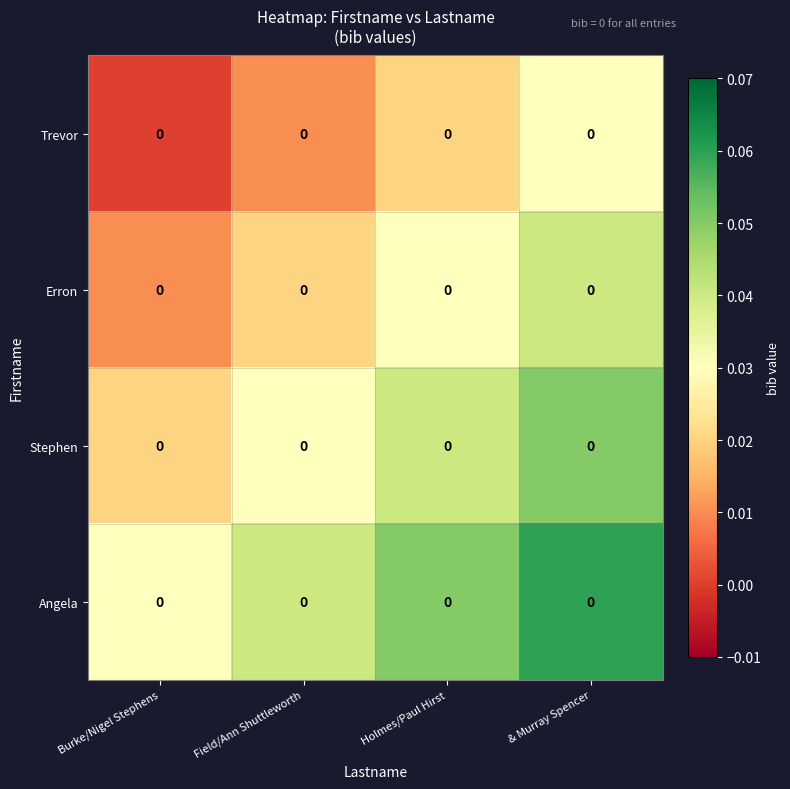

Which series has the largest range (max minus min)?

Stephen